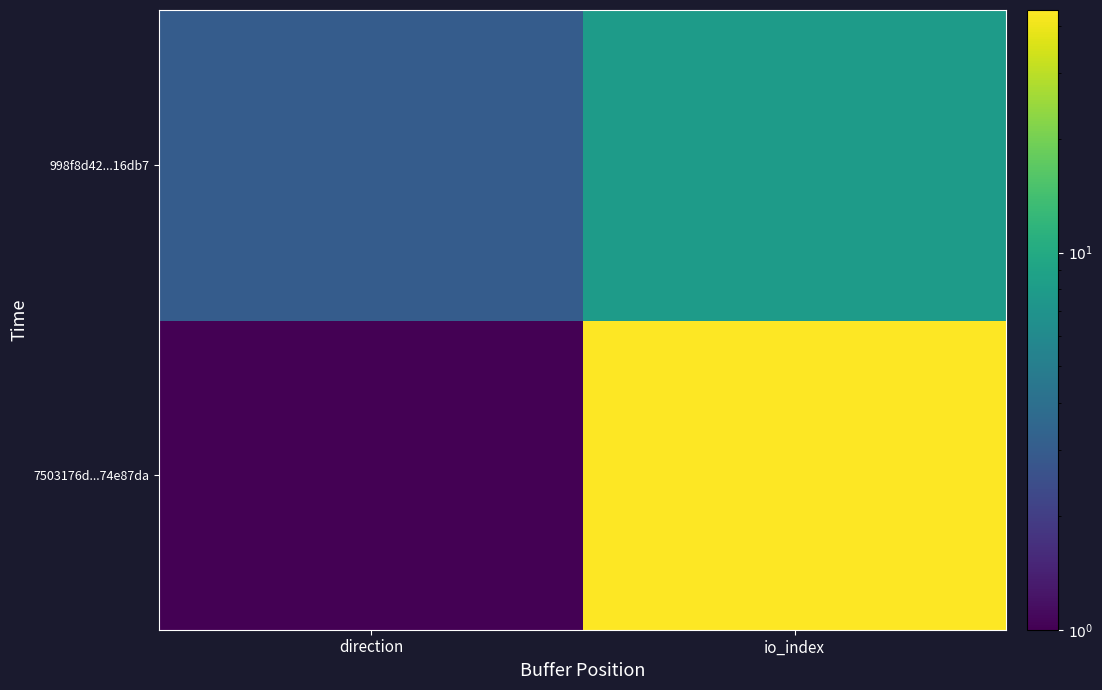

At direction, list the series in order from largest to smallest.

998f8d42...16db7, 7503176d...74e87da